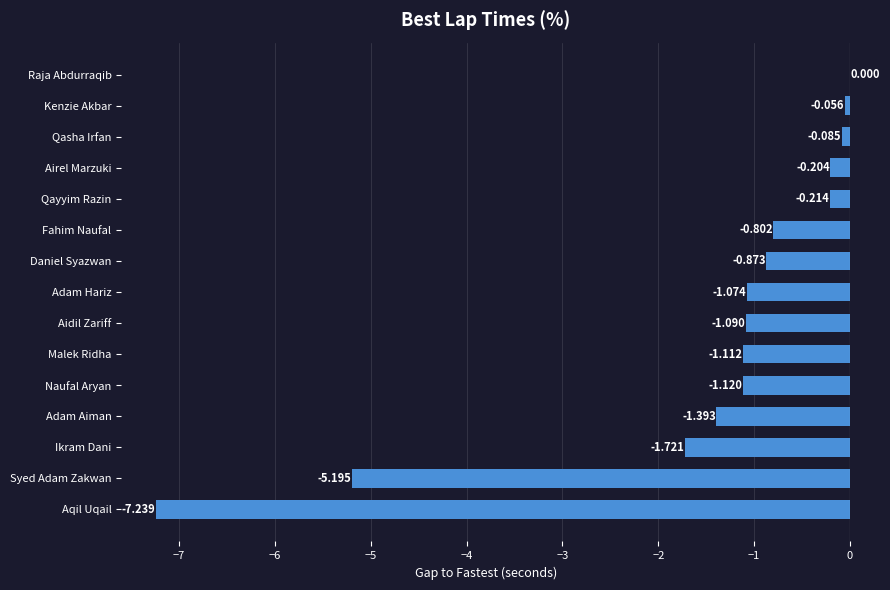

Which category has the highest value across all series?

Raja Abdurraqib